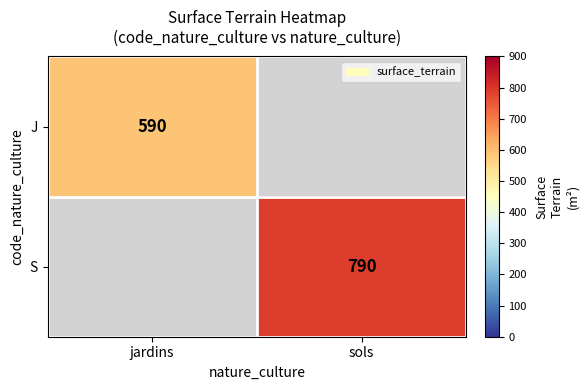

Is it true that S equals 191 at sols?

False